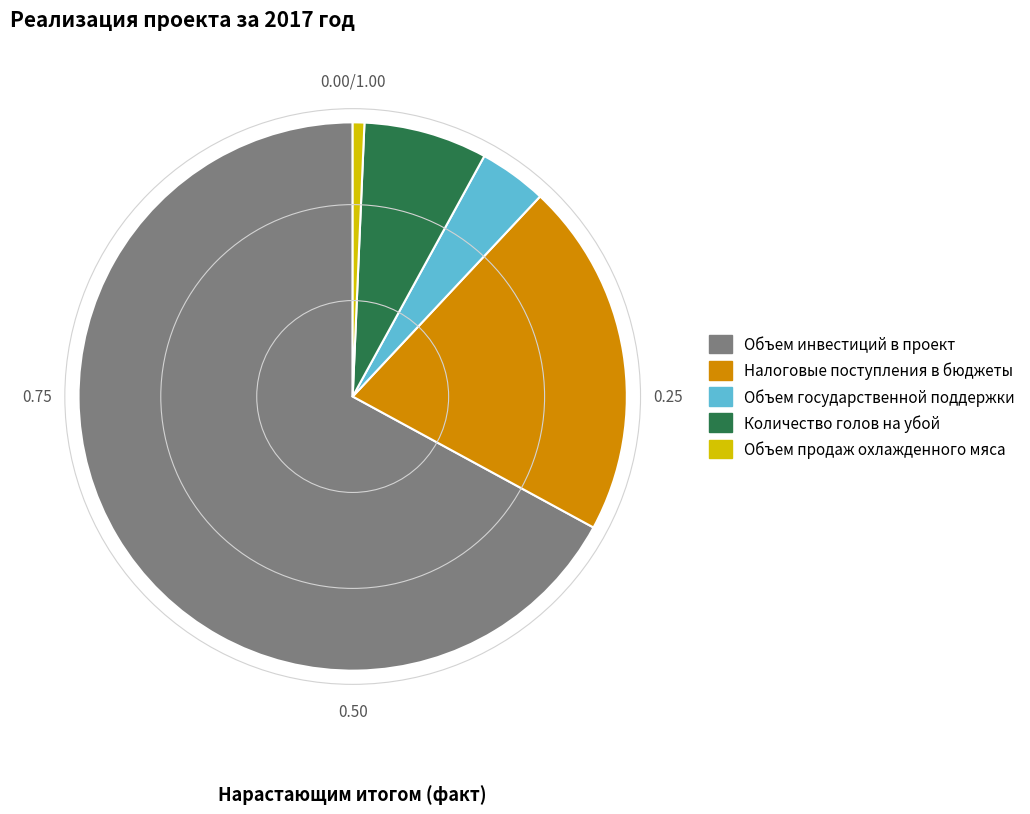

Is there any slice that represents more than half of the pie?

Yes